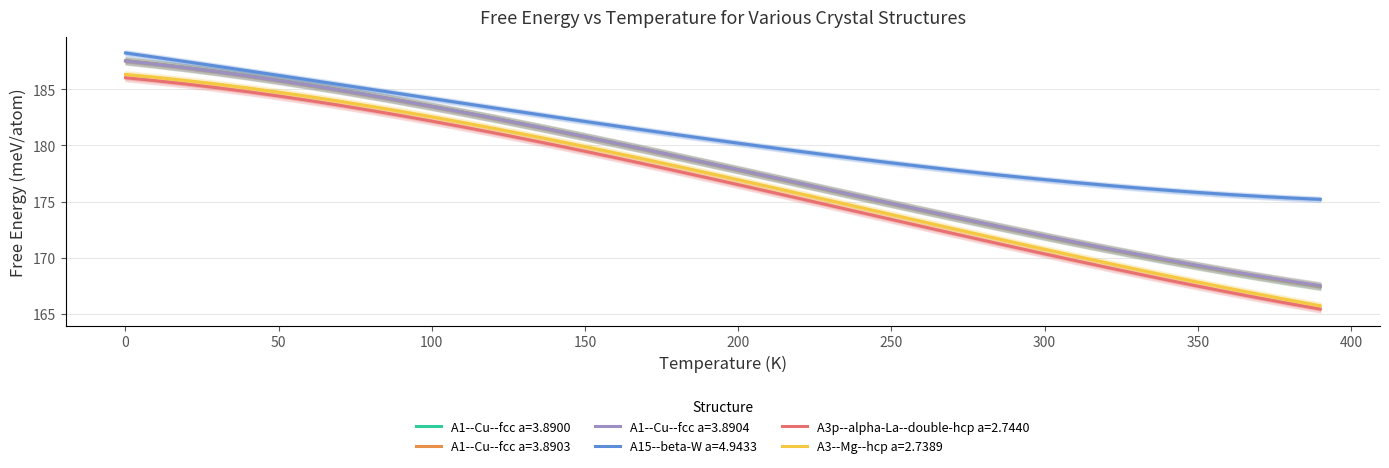

How many data points in A1--Cu--fcc a=3.8900 are above 178?

20